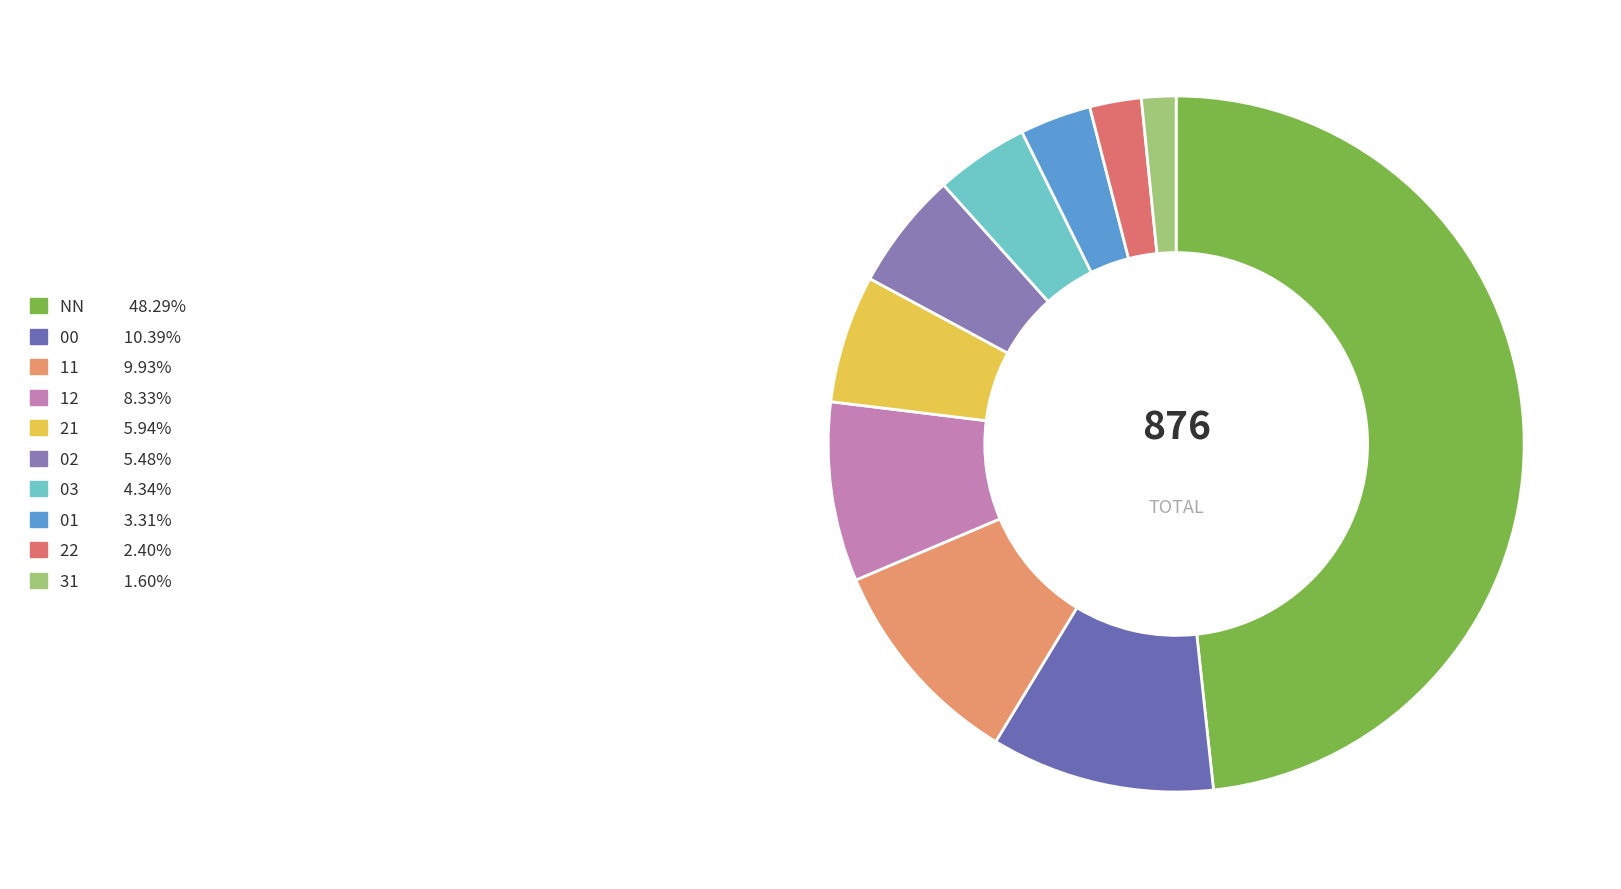

Is there a majority slice in this chart?

No